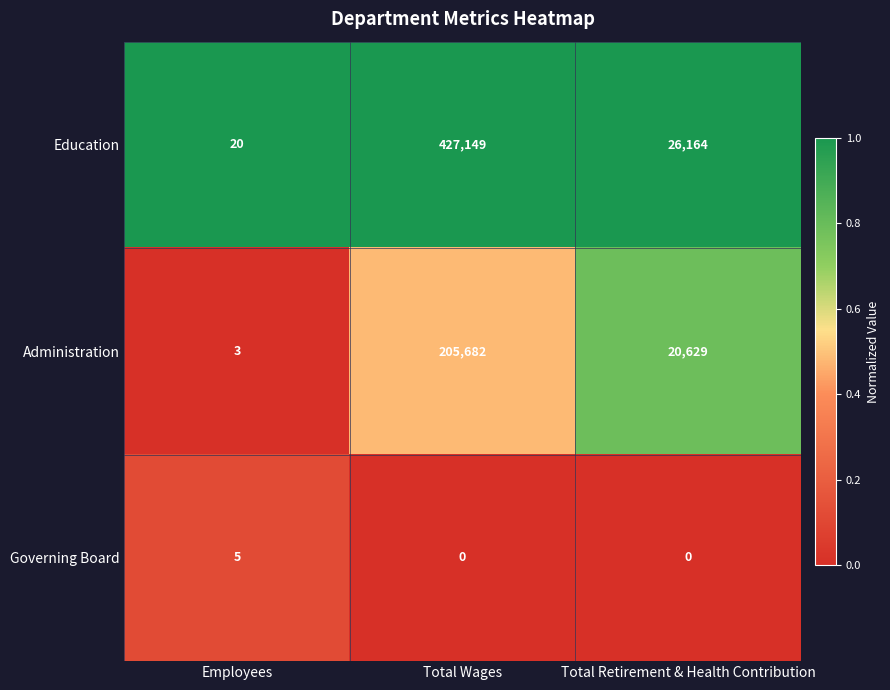

What is the spread (max minus min) of values at Total Retirement & Health Contribution?

26164